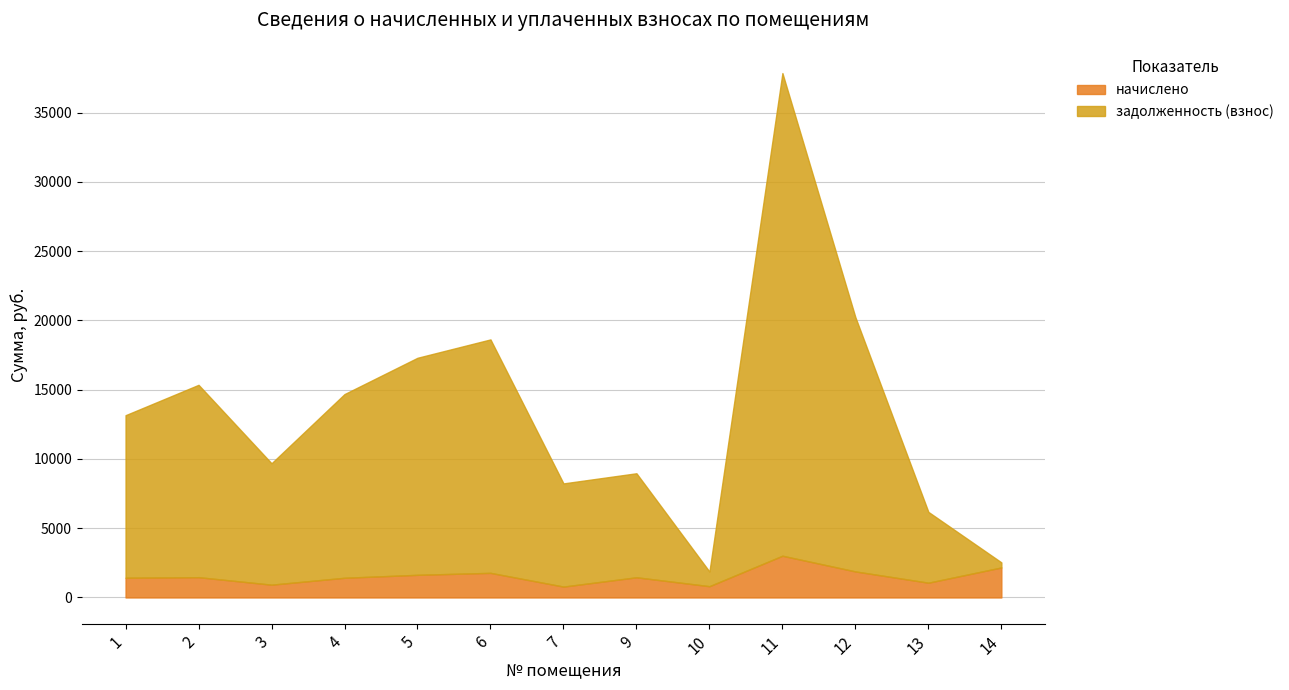

Which category has the highest value in the задолженность (взнос) series?

11